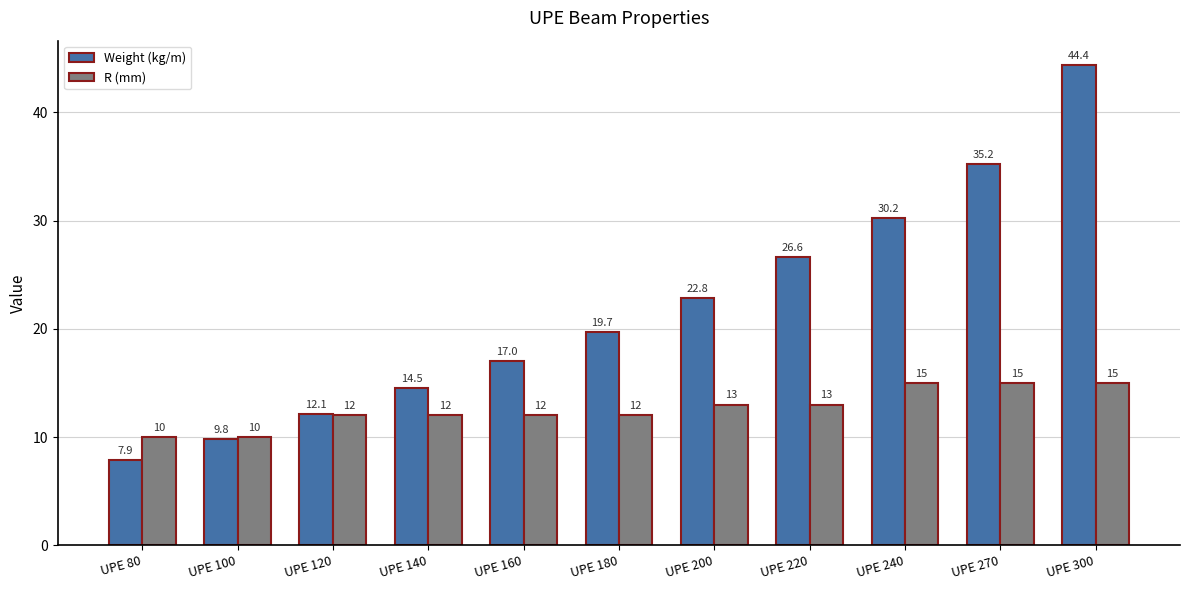

What is the sum of the R (mm) values at UPE 240 and UPE 270?

30.0